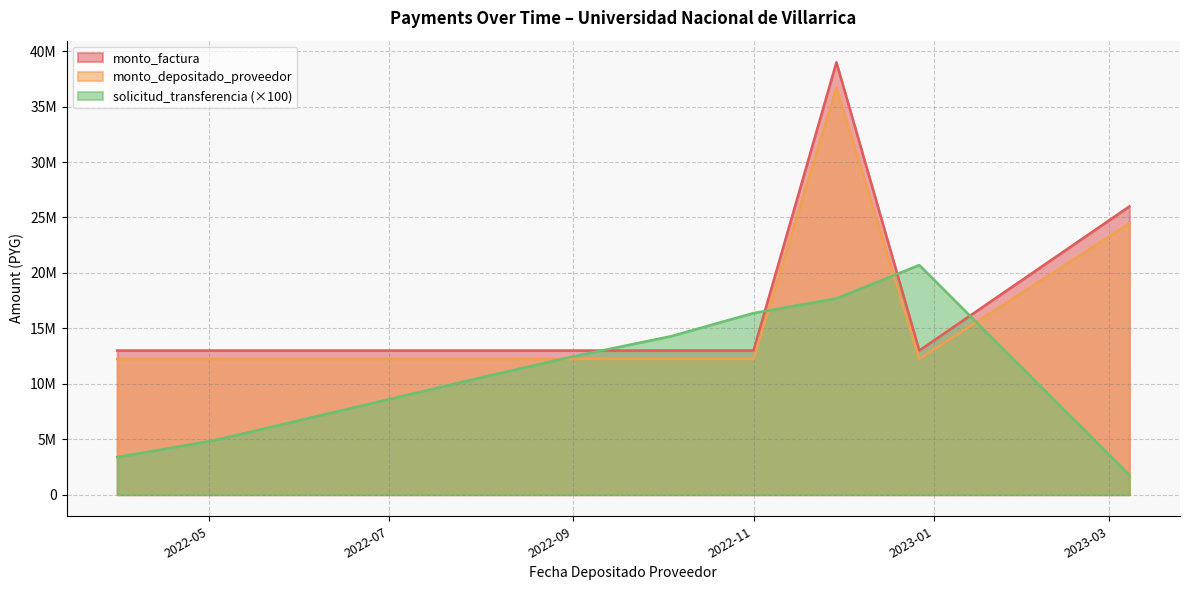

True or false: monto_depositado_proveedor has a value of 2934755 at 2022-05-03.

False